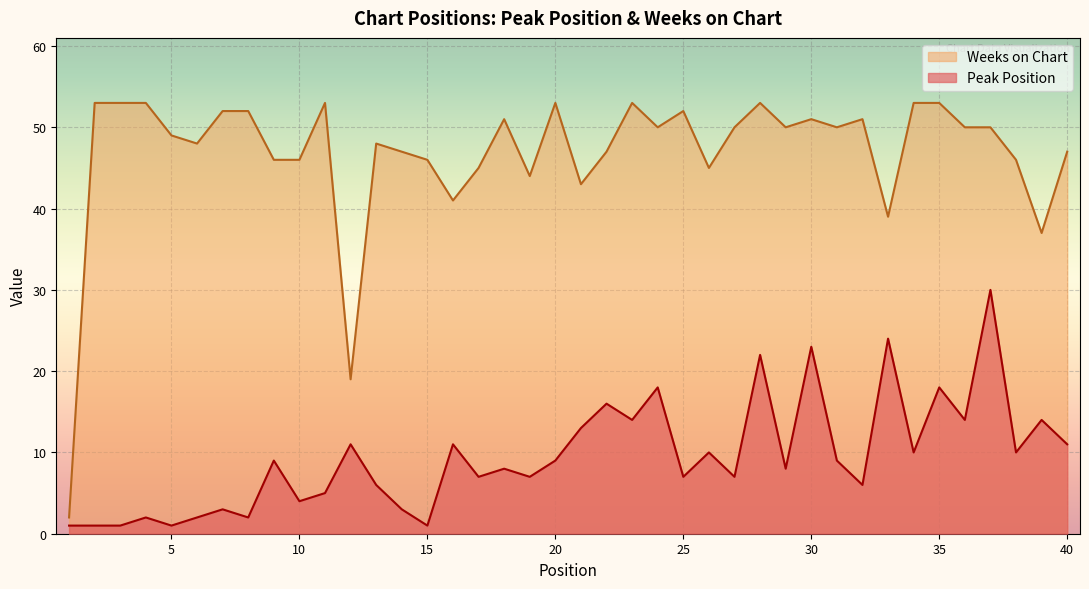

What is the difference between the Weeks on Chart values at 37 and 17?

5